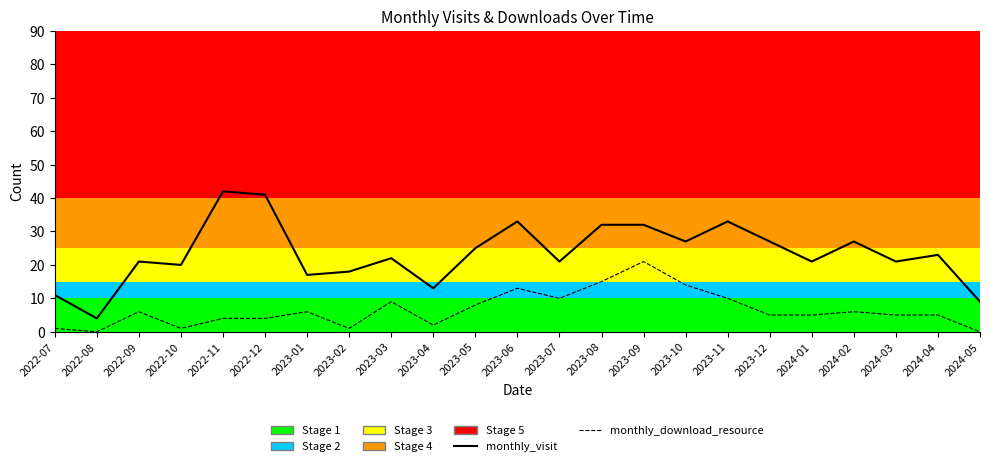

What position from the right is 2023-10?

8